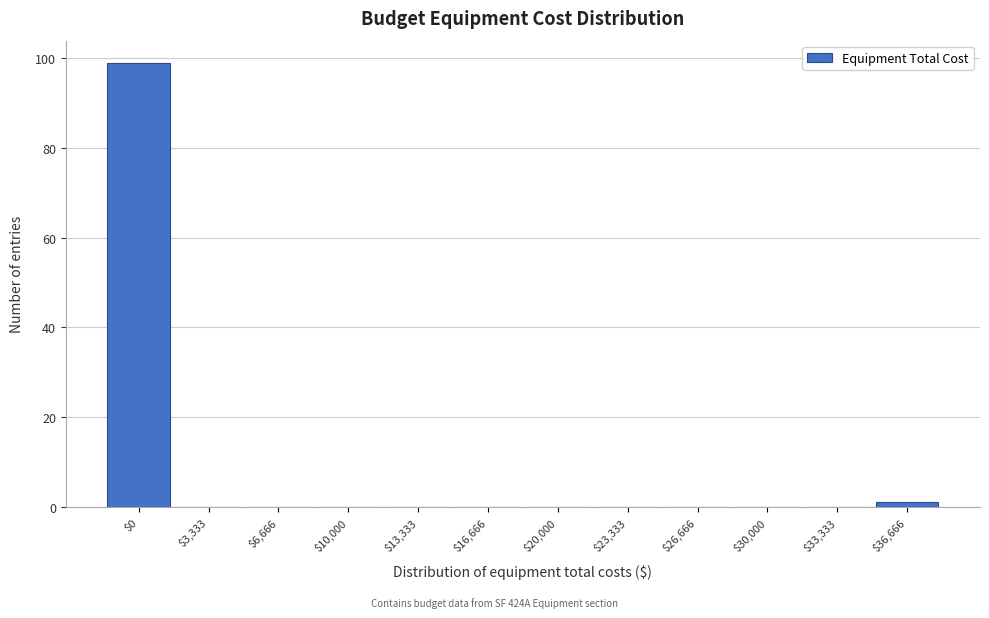

The value at $10,000 is 0. True or false?

True